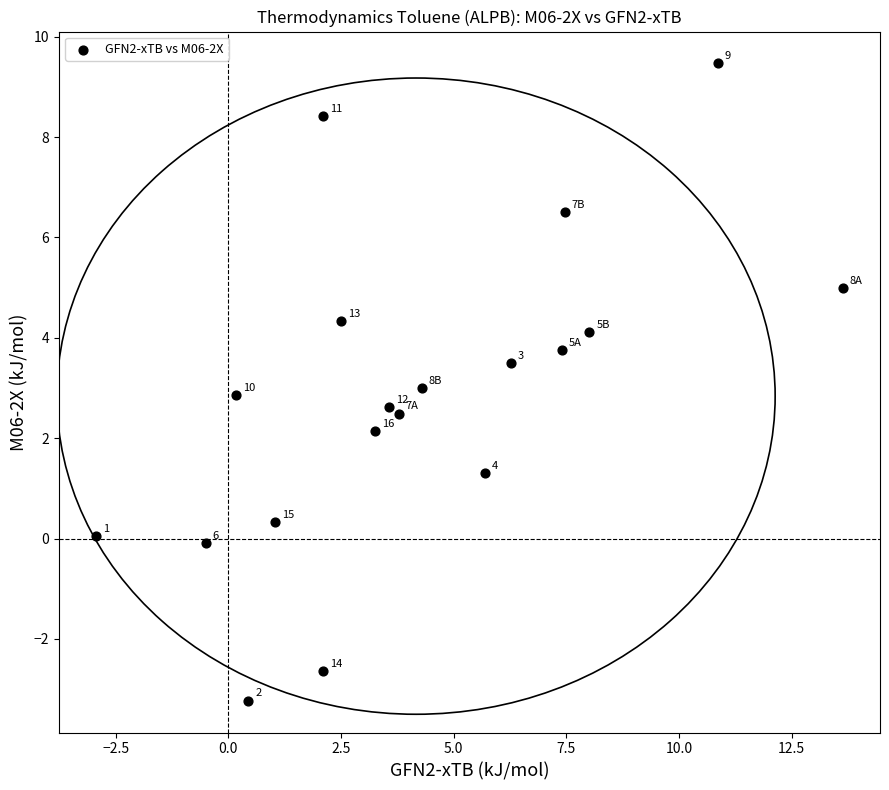

What is the range of X values (max minus min)?

16.6